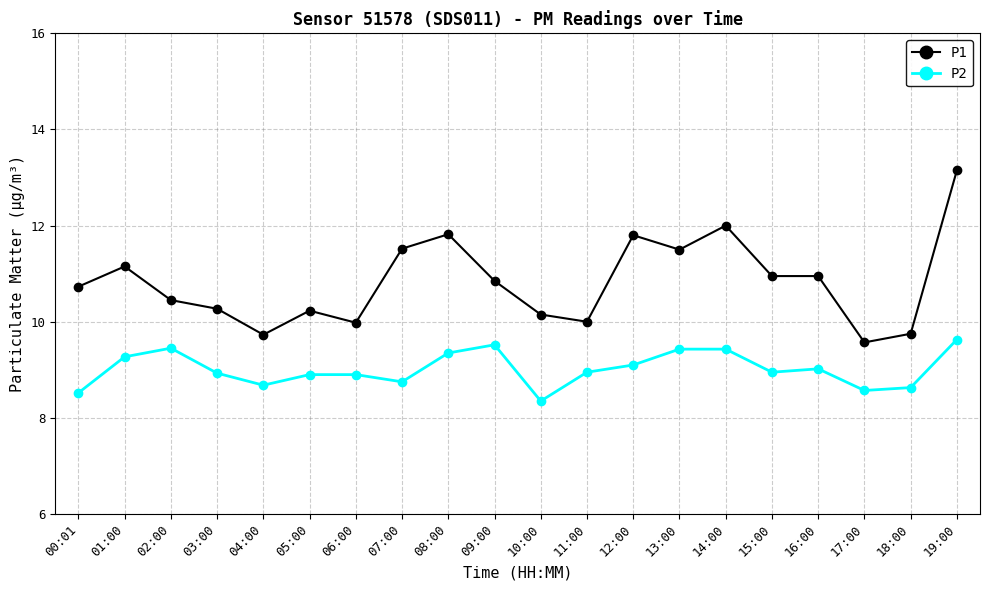

At which category does the chart reach its peak across all series?

19:00